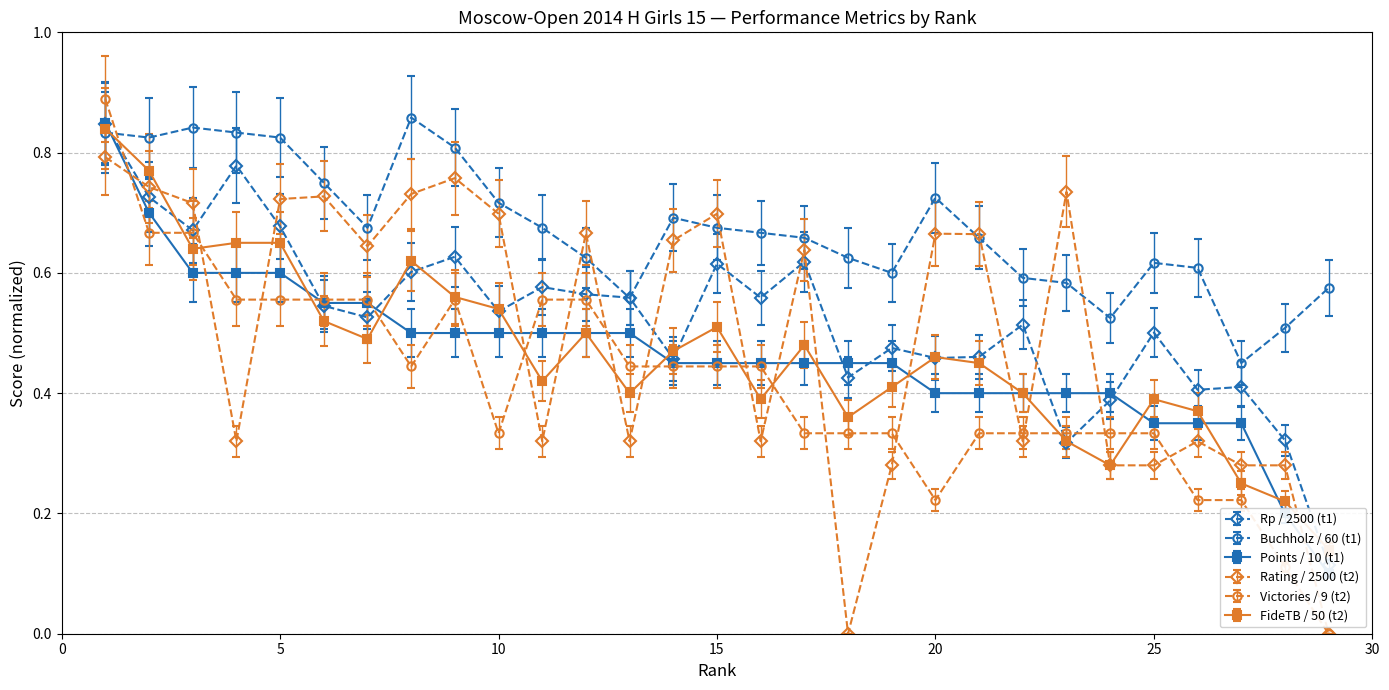

Which series has the widest spread of values?

Victories (t1)